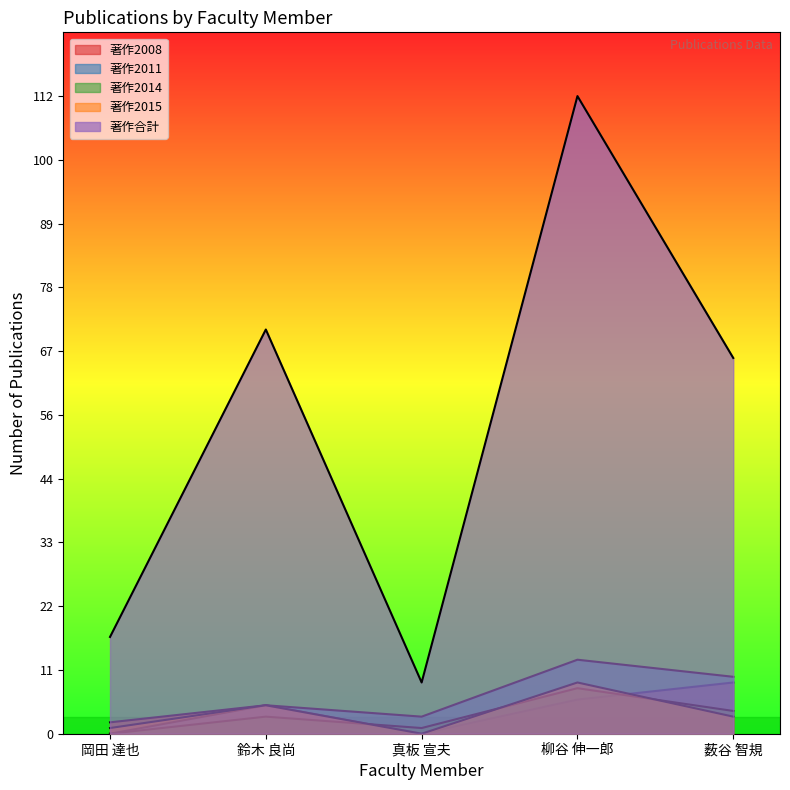

How many values in the 著作2014 series are below 3?

2